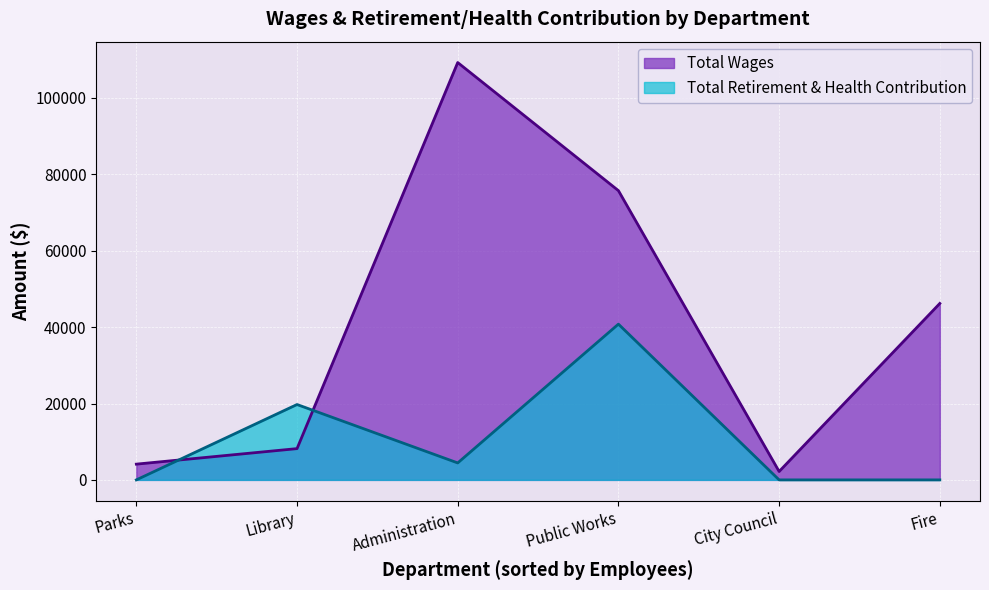

Which series has the largest total across all categories?

Total Wages